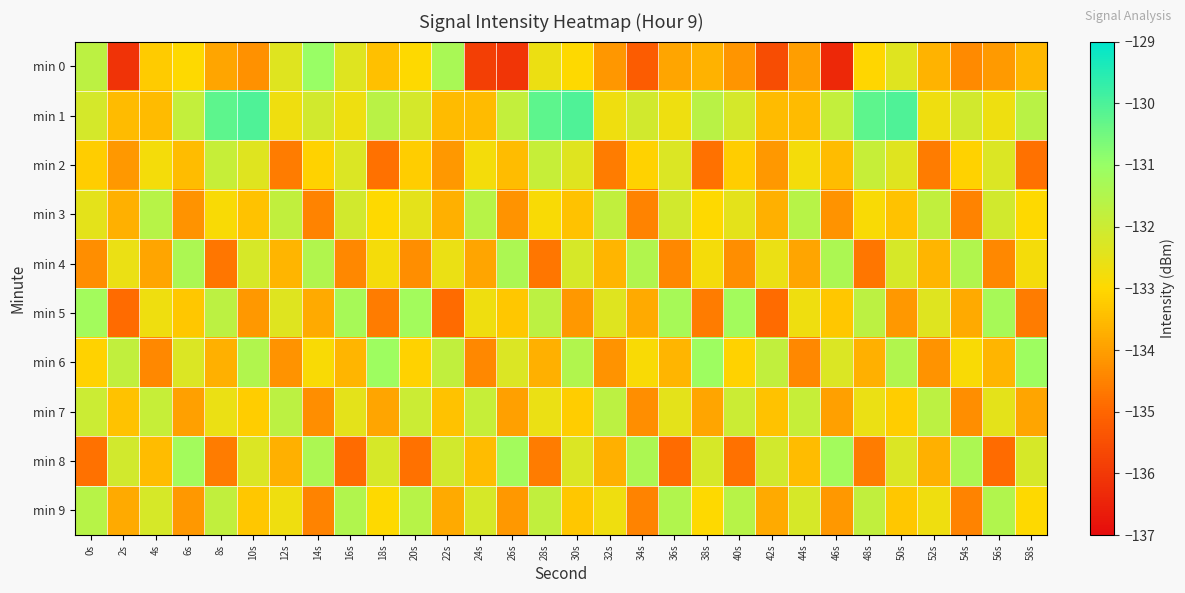

How many distinct data groups are displayed?

10